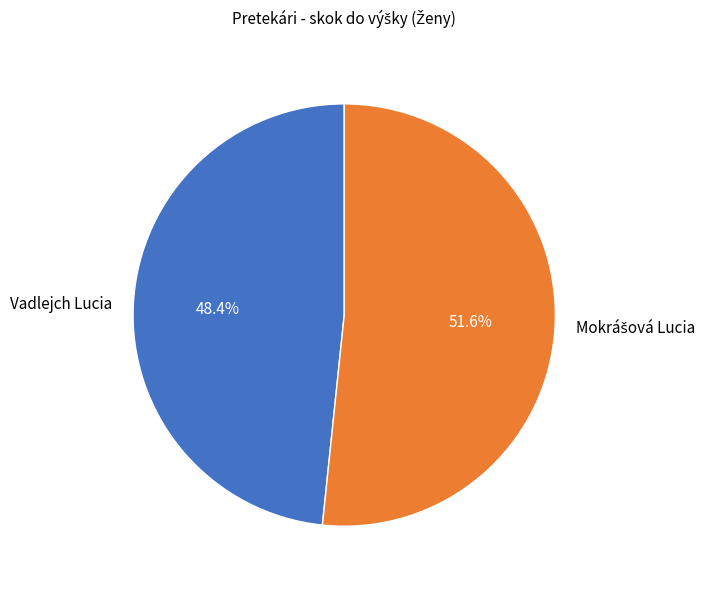

Does any single category account for the majority?

Yes